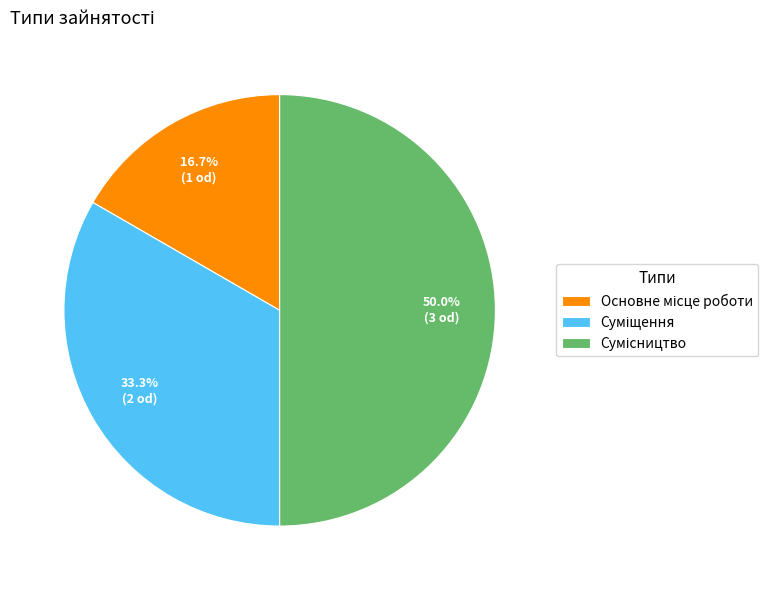

To the nearest percent, what is the difference between the Основне місце роботи and Суміщення slice percentages?

17%